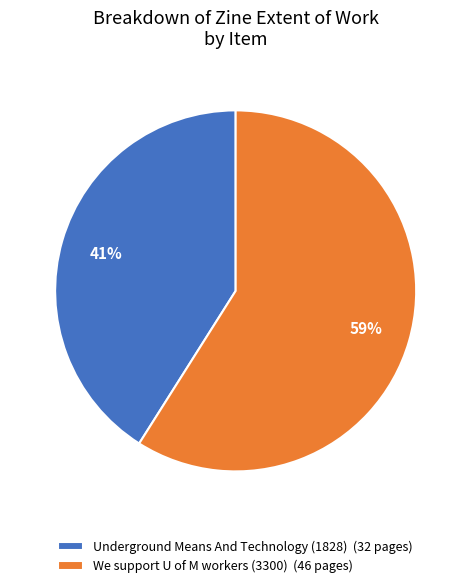

Is the sum of We support U of M workers (3300) (46 pages) and Underground Means And Technology (1828) (32 pages) greater than half?

Yes